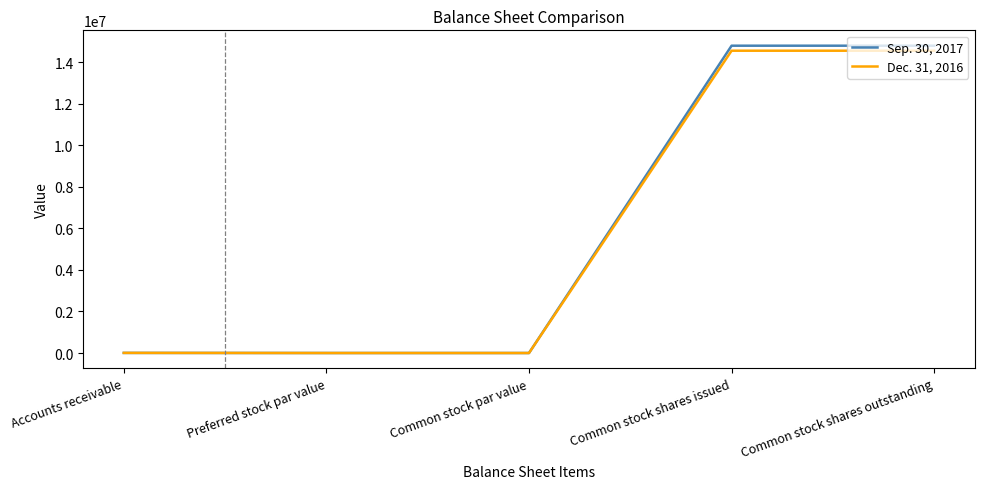

What is the total value across all series at Common stock shares issued?

29353135.0